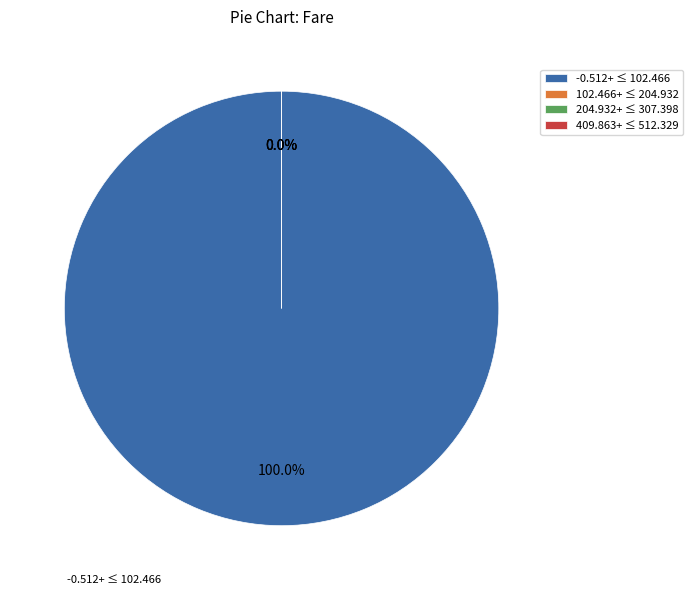

To the nearest percent, what is the difference between the largest and smallest slice percentages?

11%